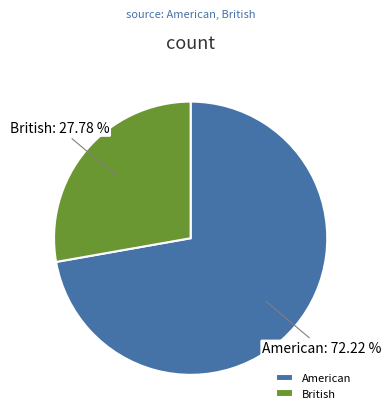

Rank the categories by value from highest to lowest.

American, British